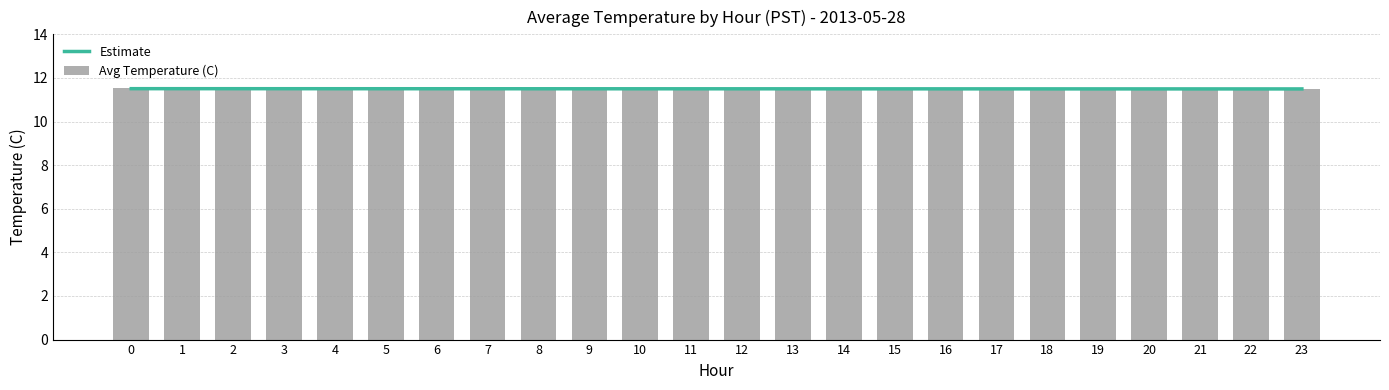

What is the highest value of the Estimate series?

11.5